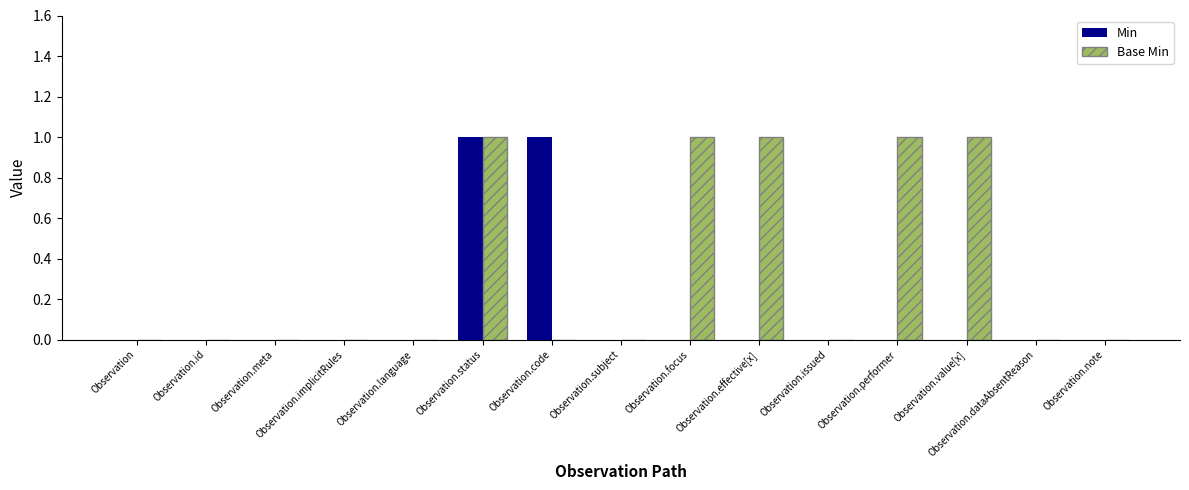

How many groups of bars are there?

15